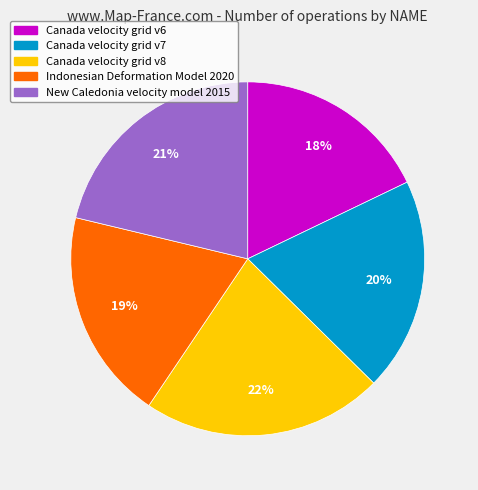

Do New Caledonia velocity model 2015 and Indonesian Deformation Model 2020 together represent more than half of the pie?

No